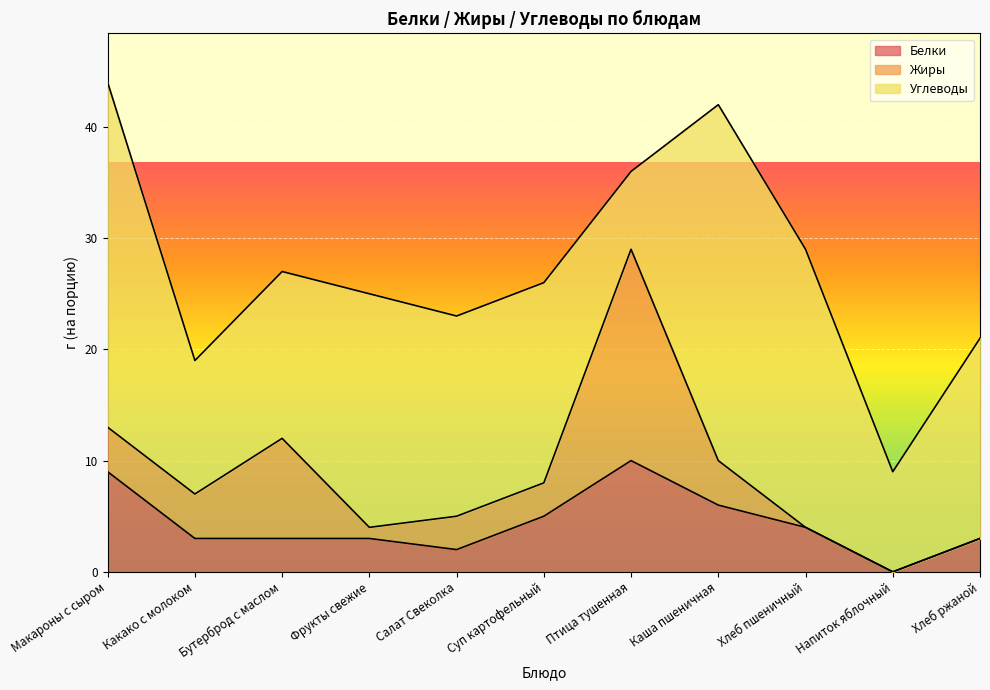

What is the value of the Жиры point at the 2nd from the left?

4